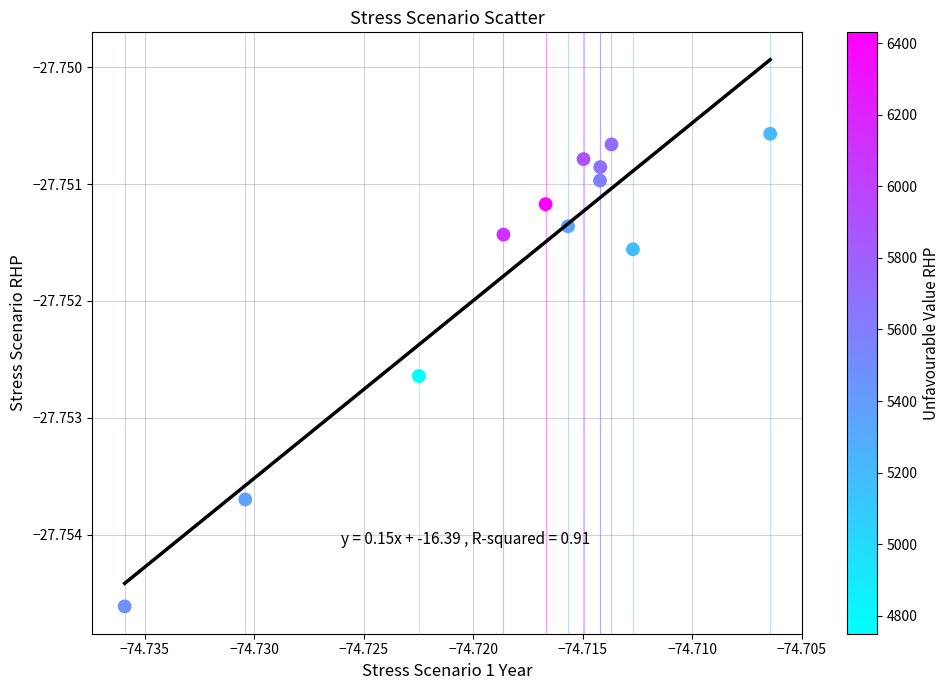

What is the average X value?

-74.7